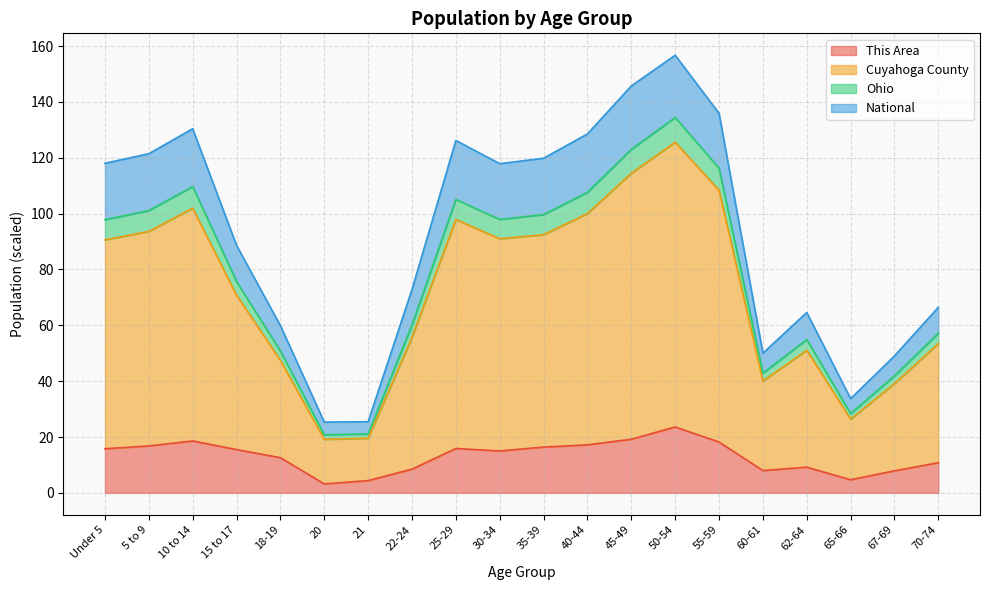

What is the label of the 7th point from the right?

50-54